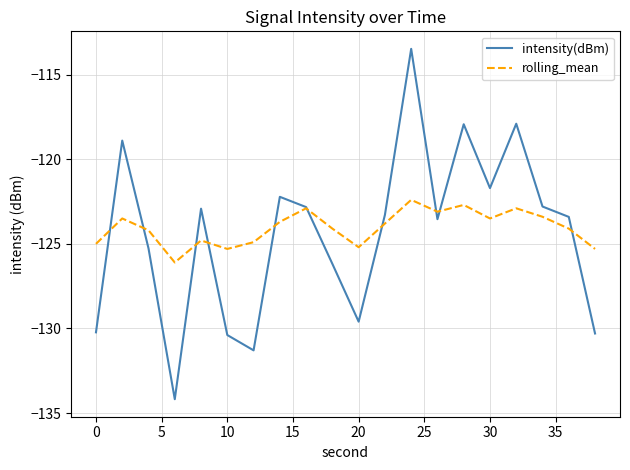

What is the minimum value shown in the chart?

-134.2